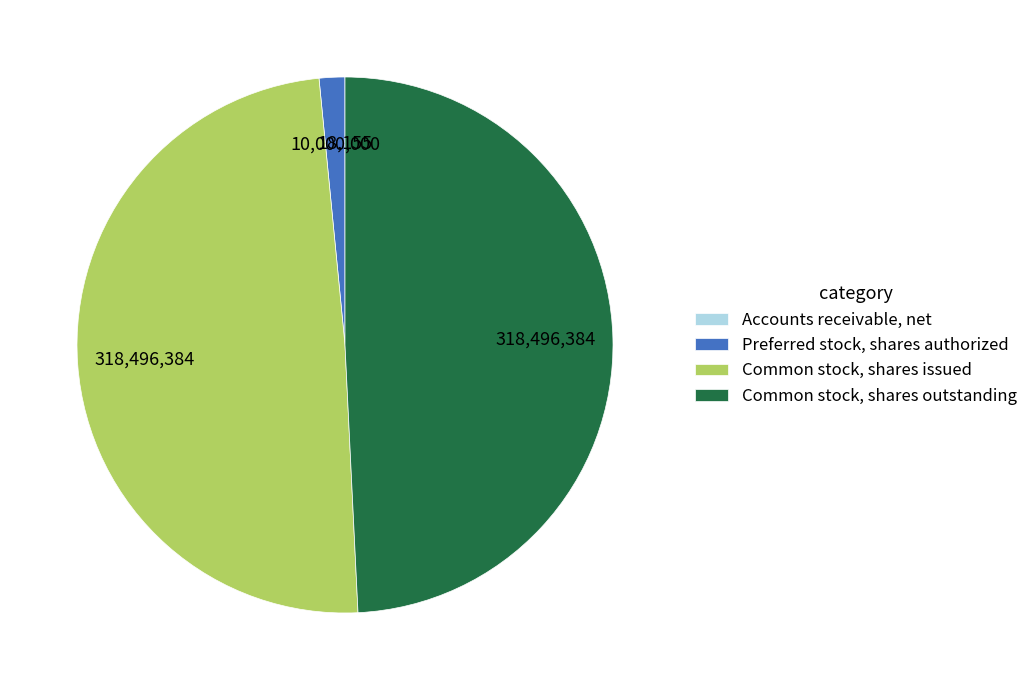

Do Common stock, shares issued and Common stock, shares outstanding together represent more than half of the pie?

Yes